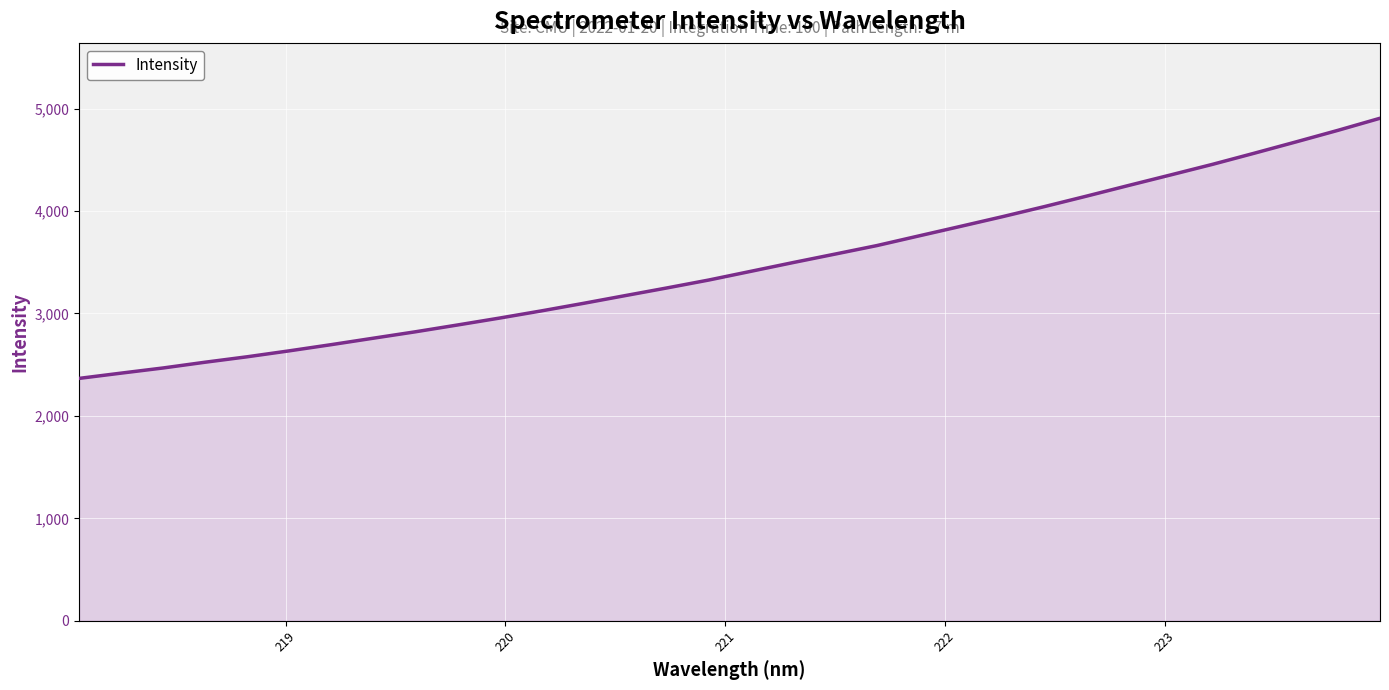

What is the maximum value shown in the chart?

4905.7